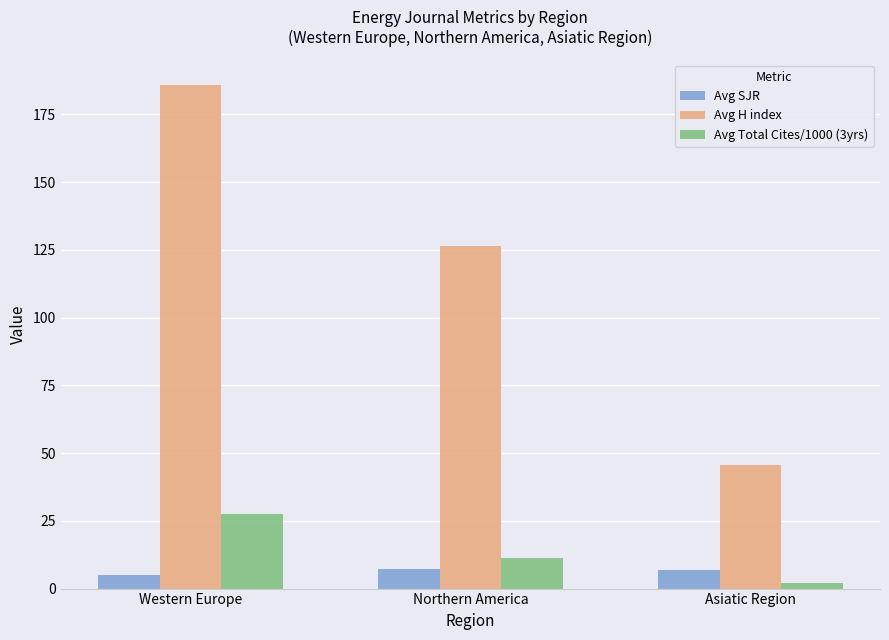

Which series has the widest spread of values?

Avg H index